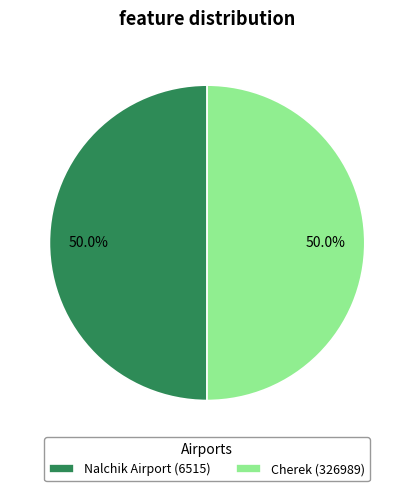

The Nalchik Airport (6515) slice represents 50% of the pie. True or false?

True